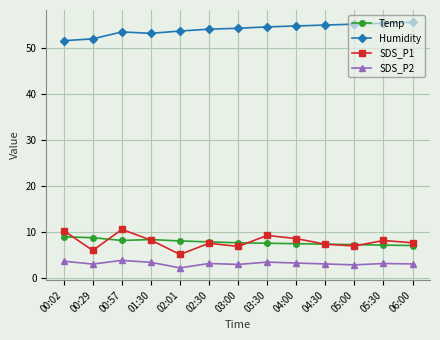

How many lines are shown in the chart?

4